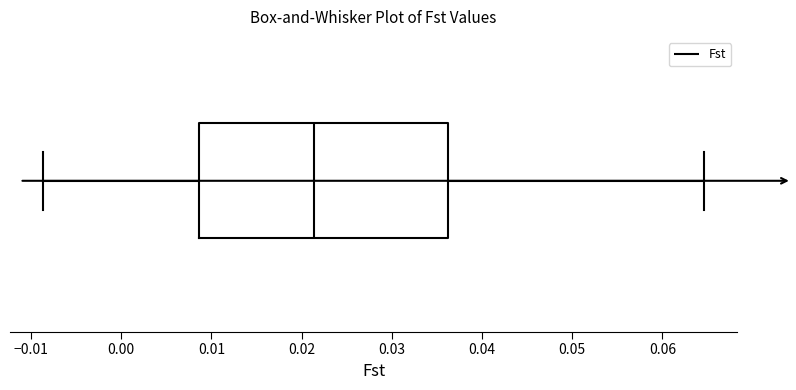

Transcribe this box plot: give where the median line is, the range the box spans, and where the two whiskers end, as read against the x-axis. The values are not printed on the chart, so give them approximately, as read against the axis.

median 0.021, box 0.009 to 0.036, whiskers -0.009 to 0.065